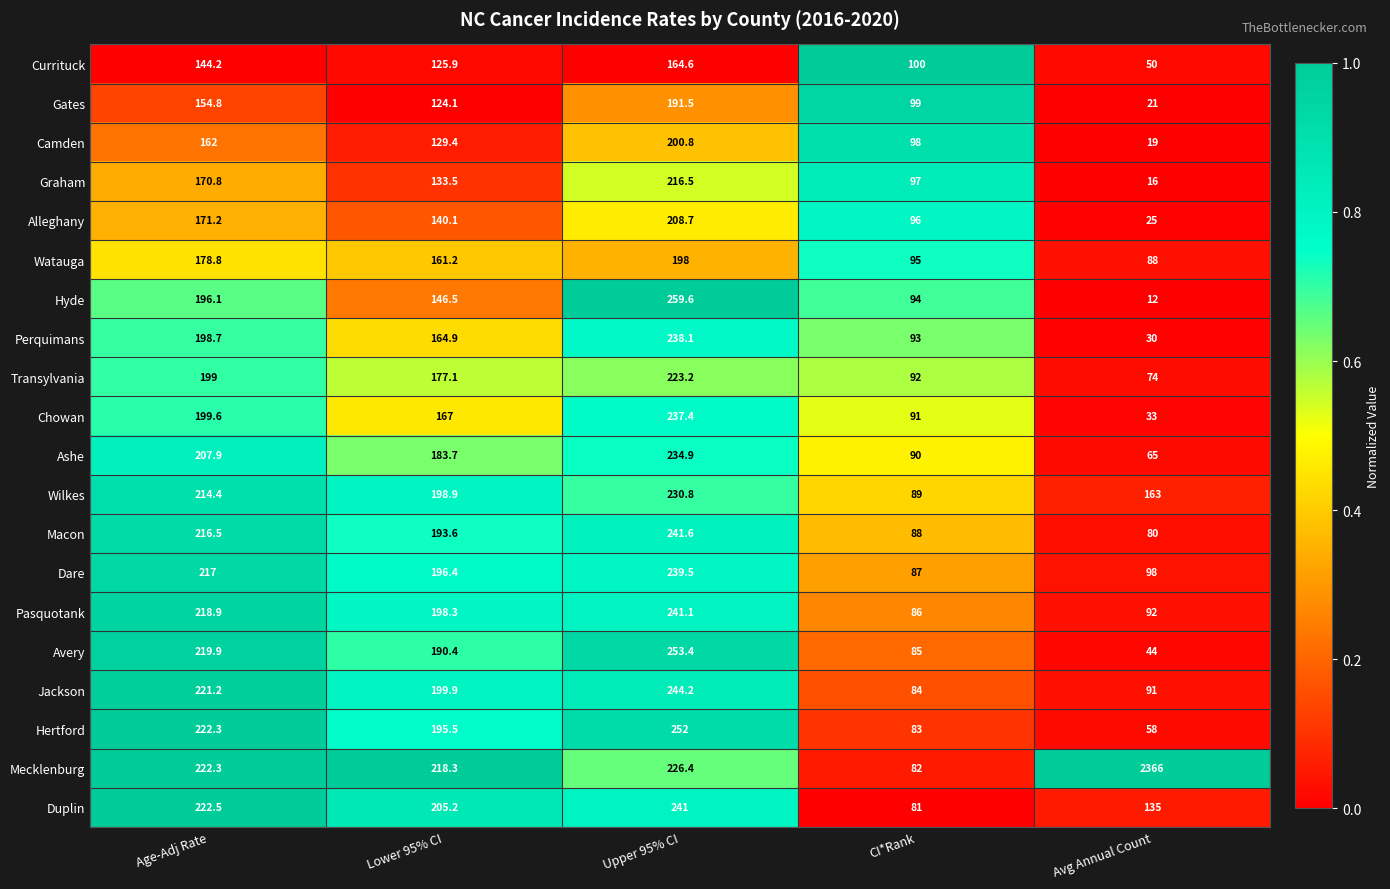

What is the sum of all Wilkes values?

896.1